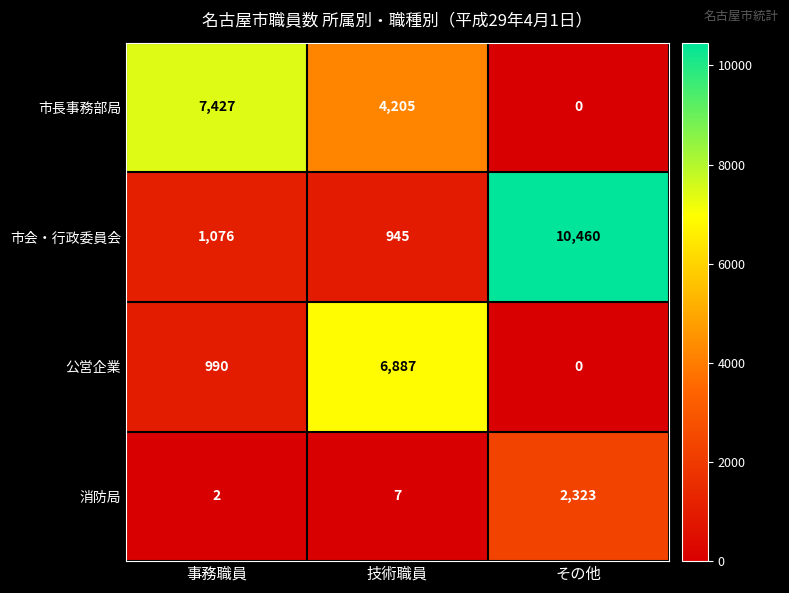

Which series has the largest total across all categories?

市会・行政委員会